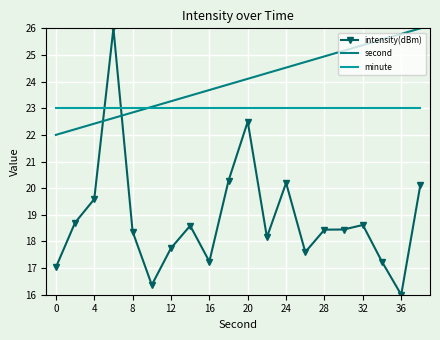

True or false: intensity(dBm) and second intersect in this chart.

True